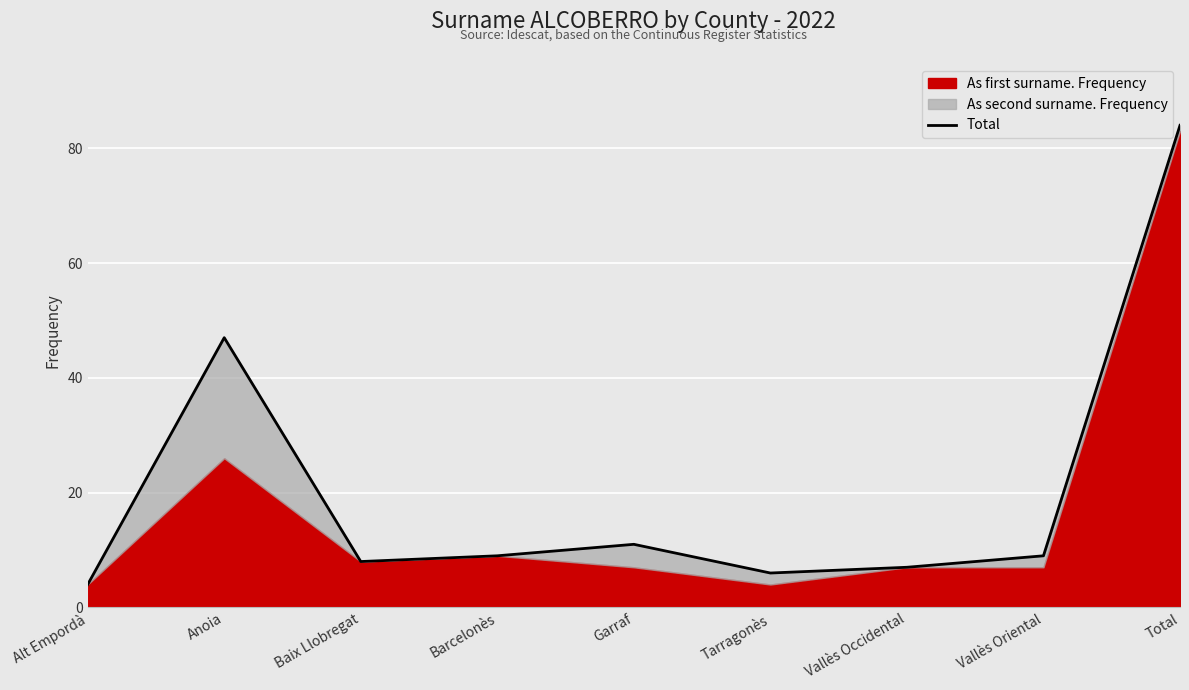

What is the maximum value shown in the chart?

84